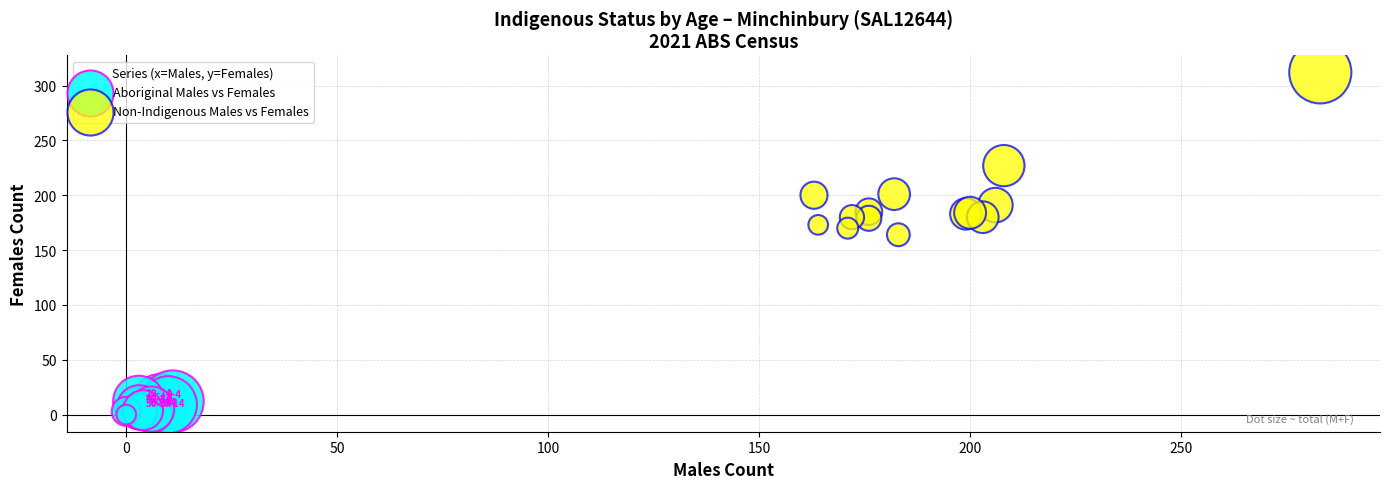

What are all the series names shown in the legend?

Aboriginal Males vs Females, Non-Indigenous Males vs Females